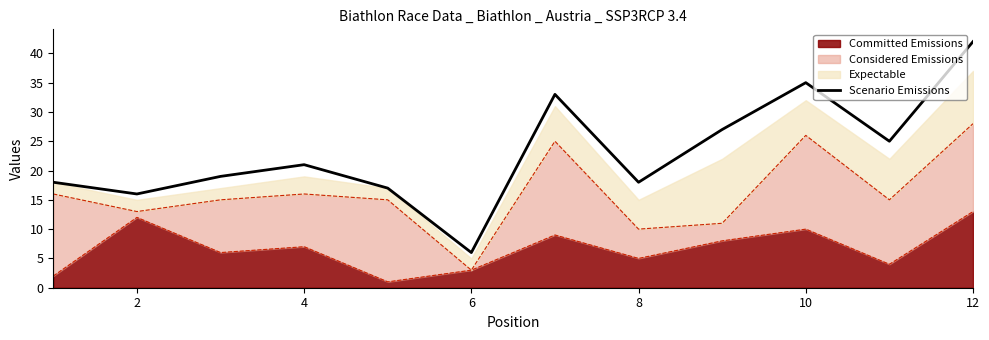

How many interior local valleys (lower than both neighbors) does the data have?

4